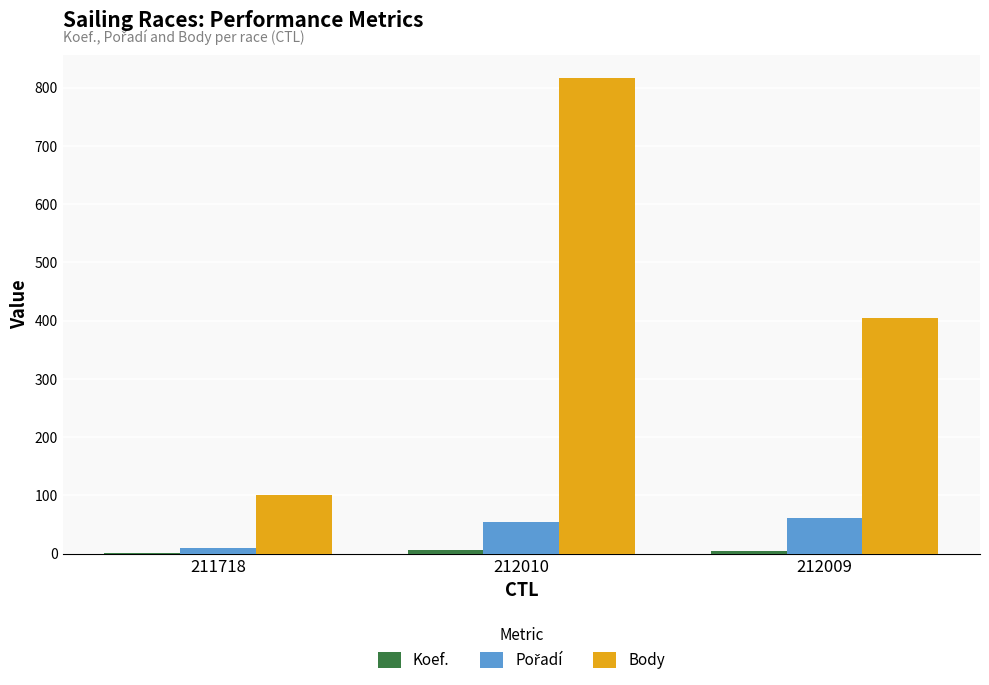

Are the bars grouped side by side (vs. stacked)?

Yes